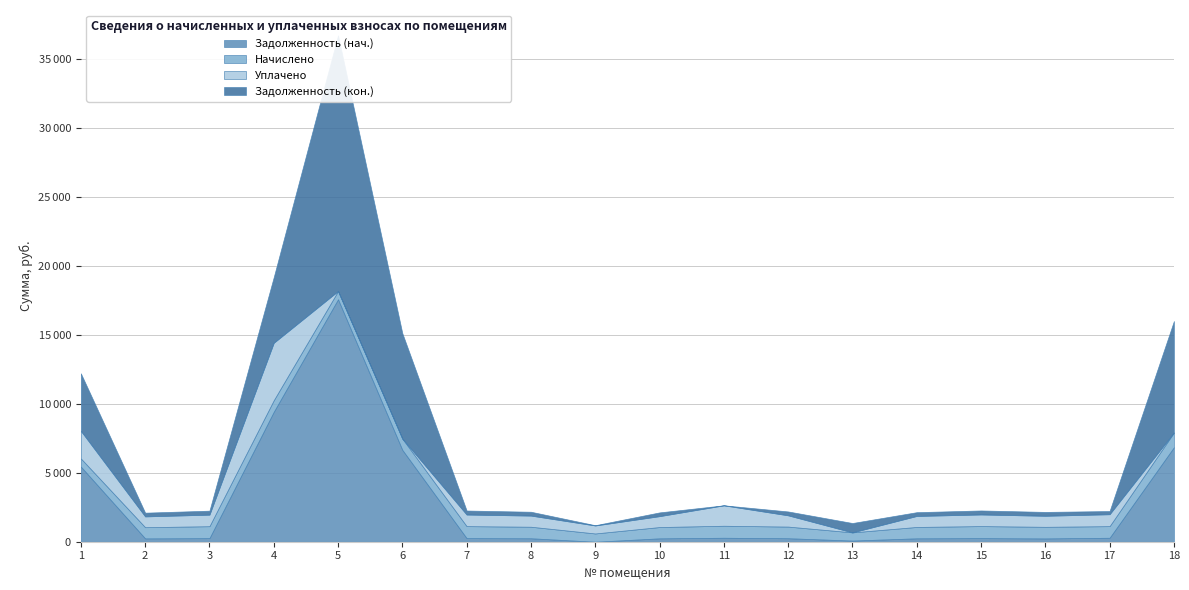

Reading left to right, extract all data points from this chart.

Задолженность (нач.): 1=5449.6	2=242.8	3=259.5	4=9424.8	5=17591.6	6=6665.2	7=260.7	8=250.6	9=0.0	10=245.2	11=288.3	12=252.9	13=84.5	14=247.0	15=261.3	16=240.3	17=287.7	18=6854.3
Начислено: 1=593.4	2=811.2	3=867.1	4=841.2	5=595.4	6=817.2	7=871.1	8=837.1	9=599.4	10=819.2	11=871.1	12=845.2	13=593.4	14=825.2	15=873.1	16=841.2	17=843.1	18=1064.9
Уплачено: 1=2000.0	2=783.6	3=837.6	4=4167.1	5=0.0	6=0.0	7=841.5	8=808.7	9=579.0	10=791.3	11=1481.9	12=816.4	13=0.0	14=797.1	15=843.4	16=801.1	17=864.6	18=0.0
Задолженность (кон.): 1=4174.9	2=270.4	3=289.0	4=4765.9	5=18553.5	6=7649.1	7=290.4	8=279.1	9=20.4	10=273.1	11=0.0	12=281.7	13=679.7	14=275.1	15=291.0	16=280.4	17=230.9	18=8093.6